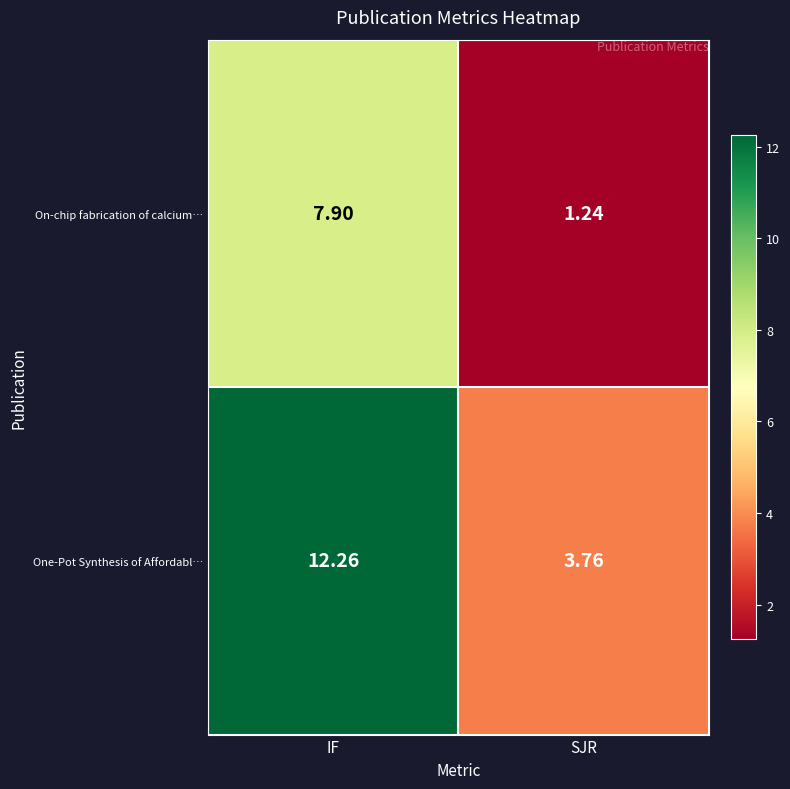

Which series has the largest range (max minus min)?

One-Pot Synthesis of Affordabl…